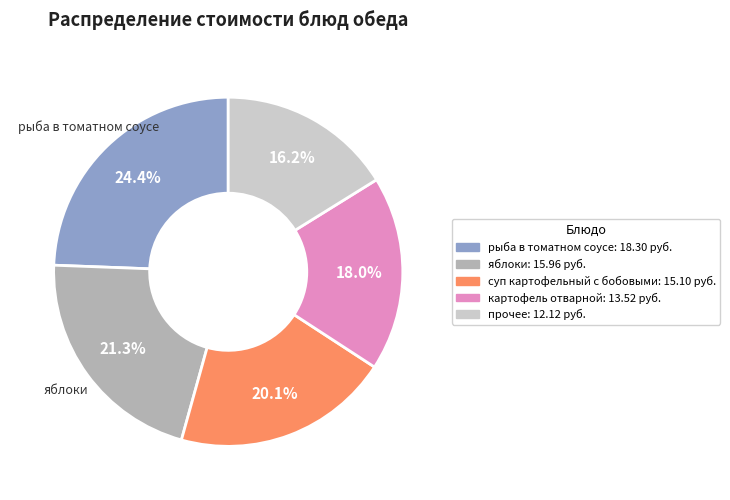

Does any single category account for the majority?

No